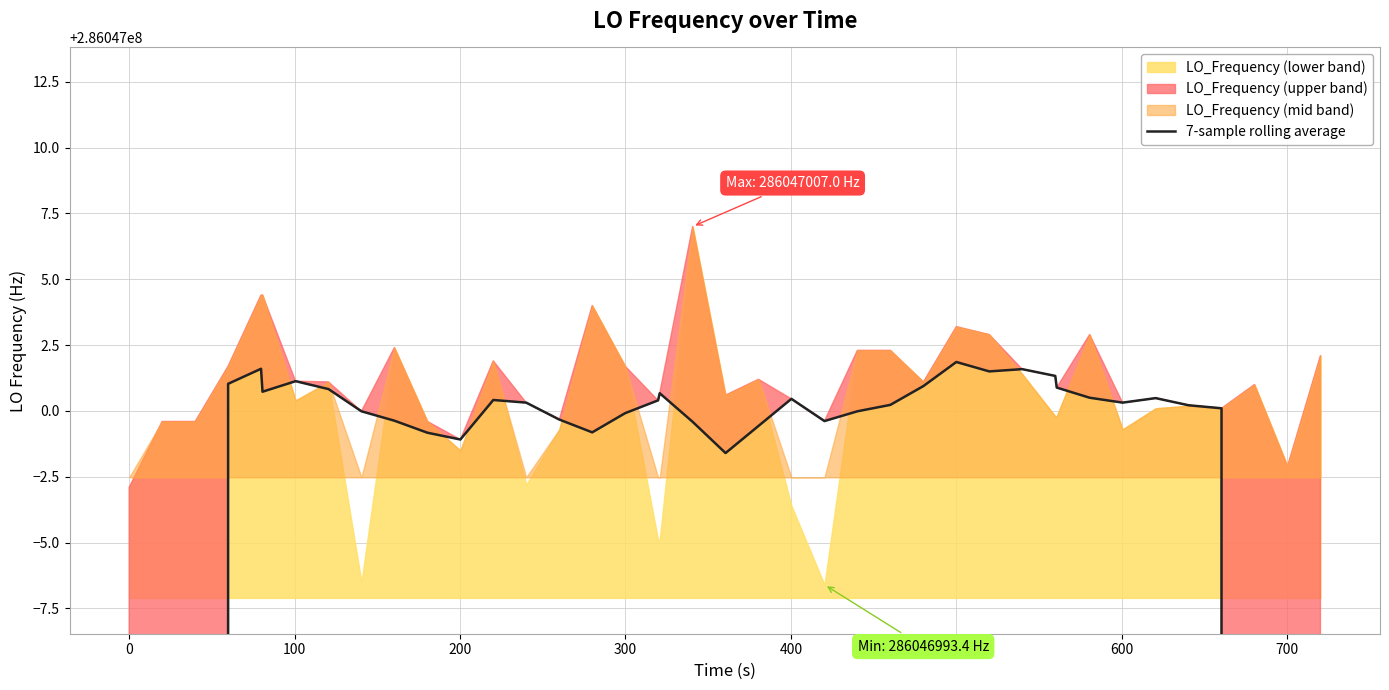

The value at 14 is 105887704.2. True or false?

False